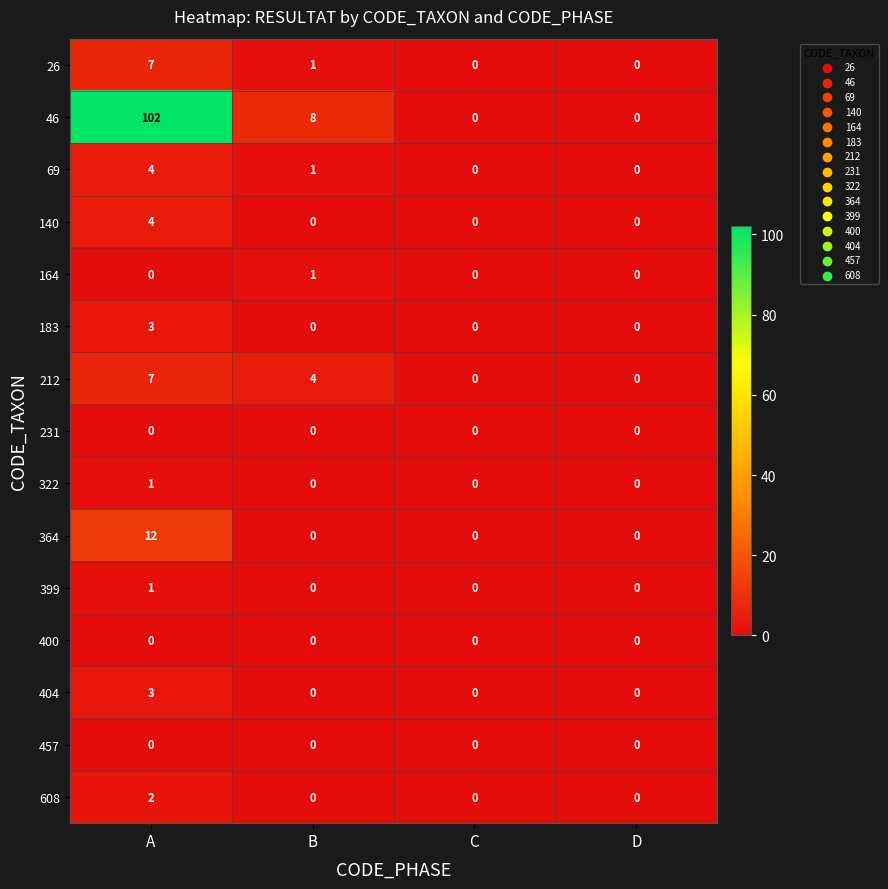

How many categories are shown in the chart?

4